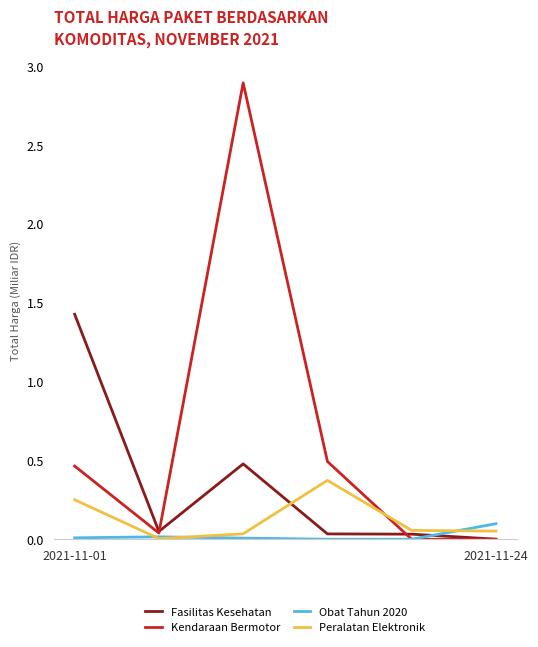

What is the highest value of the Kendaraan Bermotor series?

2.9